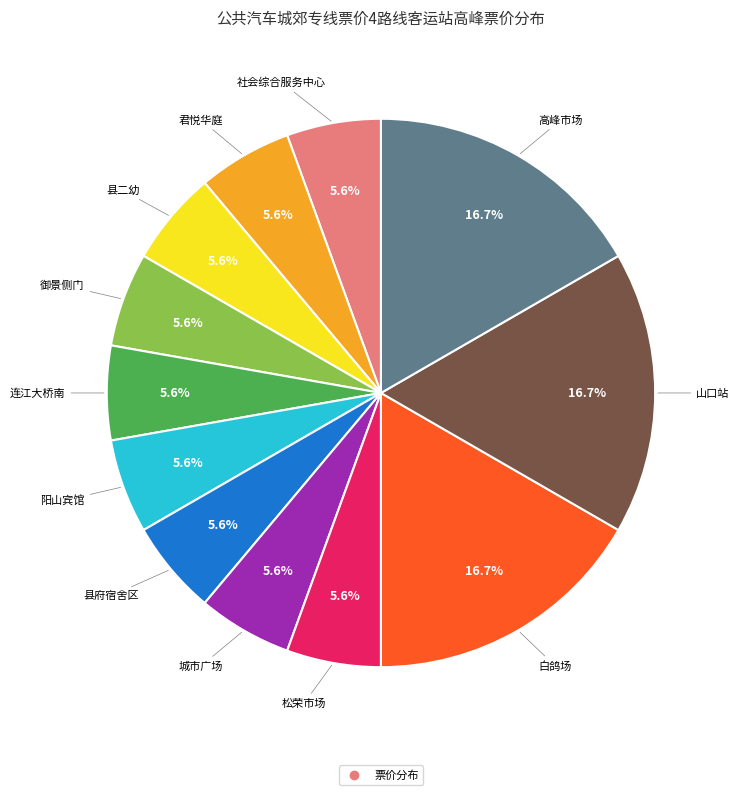

Is there a majority slice in this chart?

No